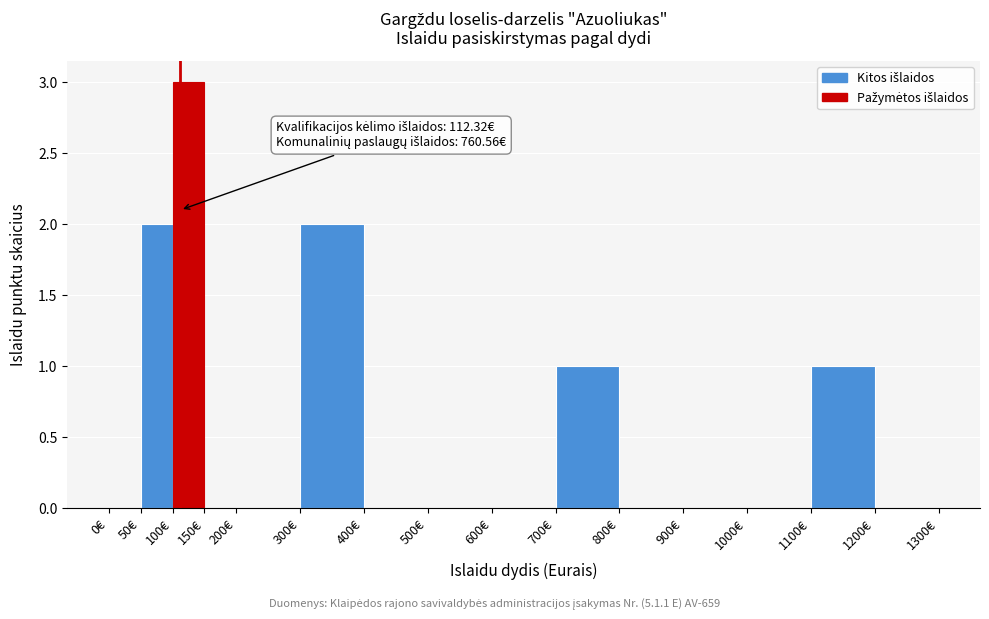

Which range on the x-axis has the tallest bar?

100 to 150